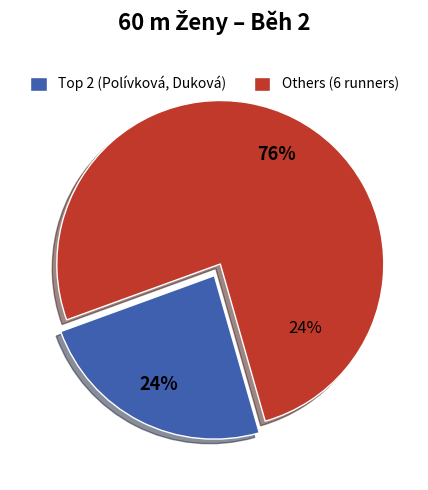

Is Duková Nikola the majority of the pie?

No